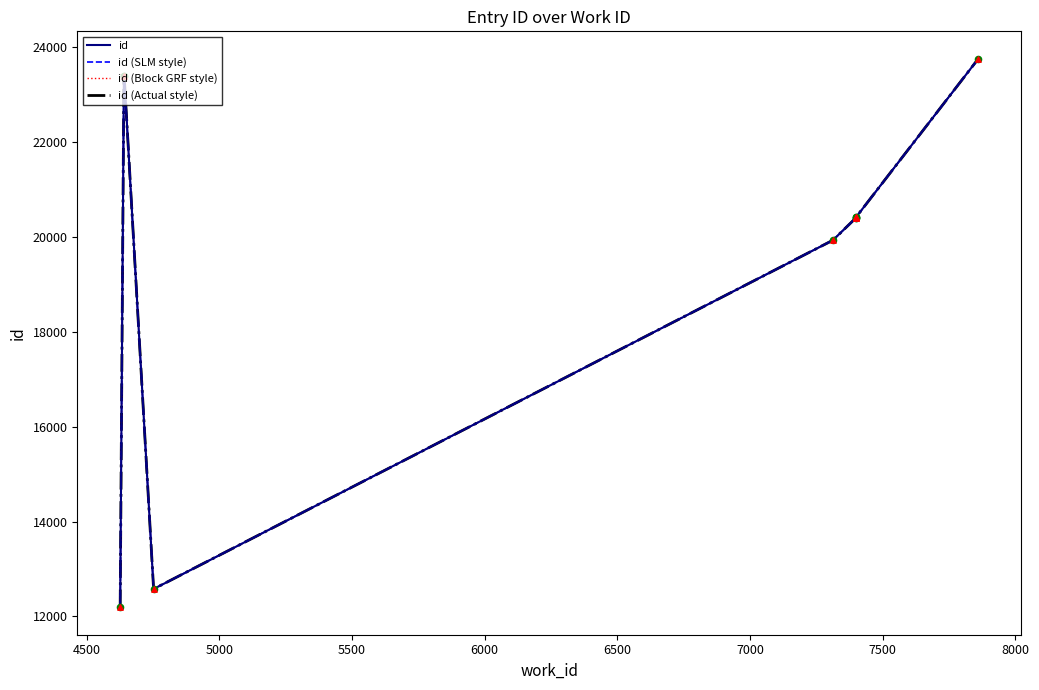

Which series has the largest total across all categories?

id